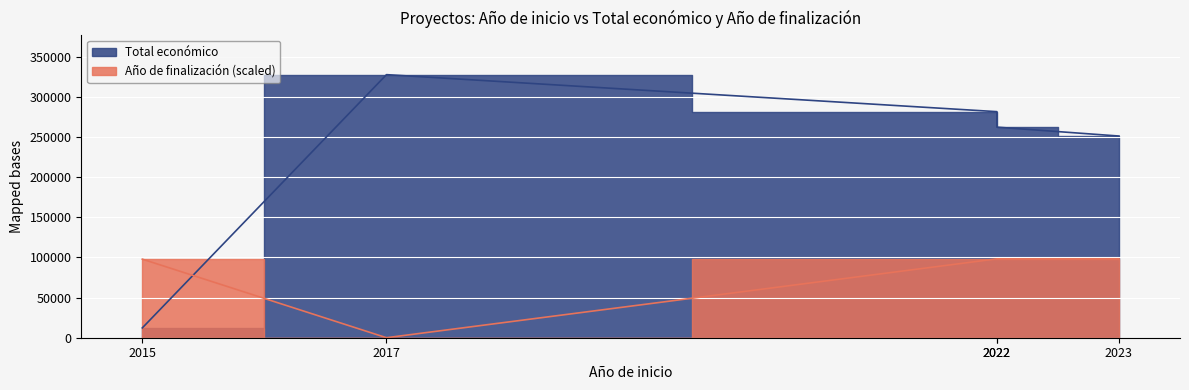

What is the total value across all series at 2022?

379913.6